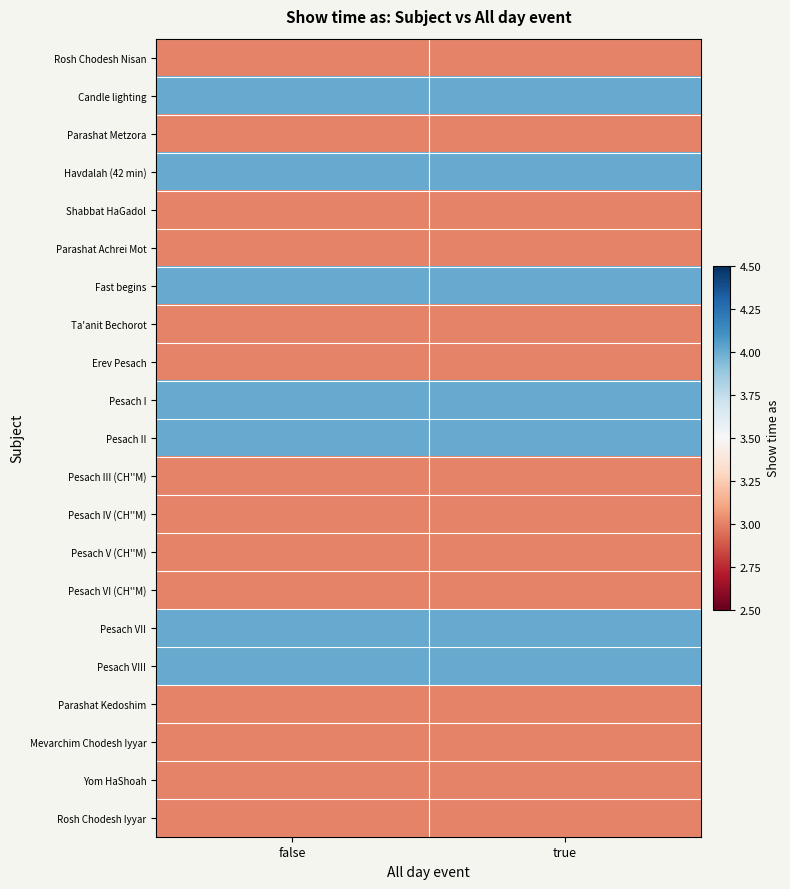

Reading left to right, transcribe all the data shown in this chart.

Rosh Chodesh Nisan: false=3	true=3
Candle lighting: false=4	true=4
Parashat Metzora: false=3	true=3
Havdalah (42 min): false=4	true=4
Shabbat HaGadol: false=3	true=3
Parashat Achrei Mot: false=3	true=3
Fast begins: false=4	true=4
Ta'anit Bechorot: false=3	true=3
Erev Pesach: false=3	true=3
Pesach I: false=4	true=4
Pesach II: false=4	true=4
Pesach III (CH''M): false=3	true=3
Pesach IV (CH''M): false=3	true=3
Pesach V (CH''M): false=3	true=3
Pesach VI (CH''M): false=3	true=3
Pesach VII: false=4	true=4
Pesach VIII: false=4	true=4
Parashat Kedoshim: false=3	true=3
Mevarchim Chodesh Iyyar: false=3	true=3
Yom HaShoah: false=3	true=3
Rosh Chodesh Iyyar: false=3	true=3